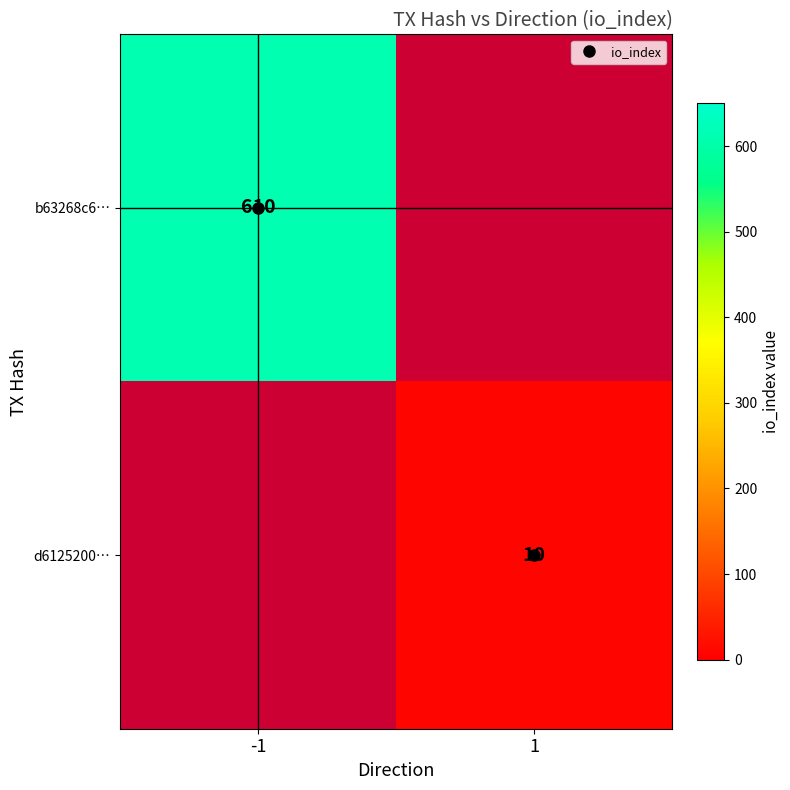

At -1, list the series in order from smallest to largest.

b63268c6…, d6125200…